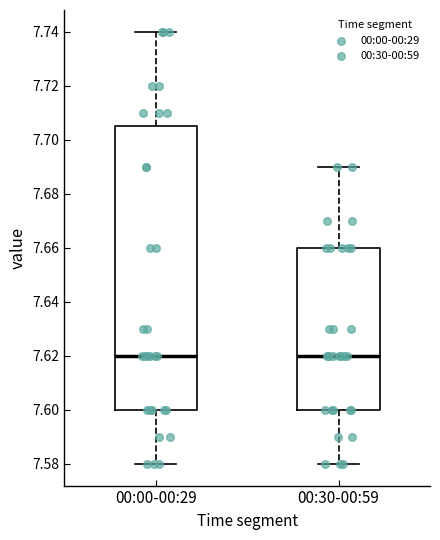

Reading left to right, transcribe this box plot: for each box, give where its median line is, the range the box spans, and where its two whiskers end, as read against the y-axis. The values are not printed on the chart, so give them approximately, as read against the axis.

00:00-00:29: median 7.620, box 7.600 to 7.706, whiskers 7.580 to 7.740
00:30-00:59: median 7.620, box 7.600 to 7.660, whiskers 7.580 to 7.690